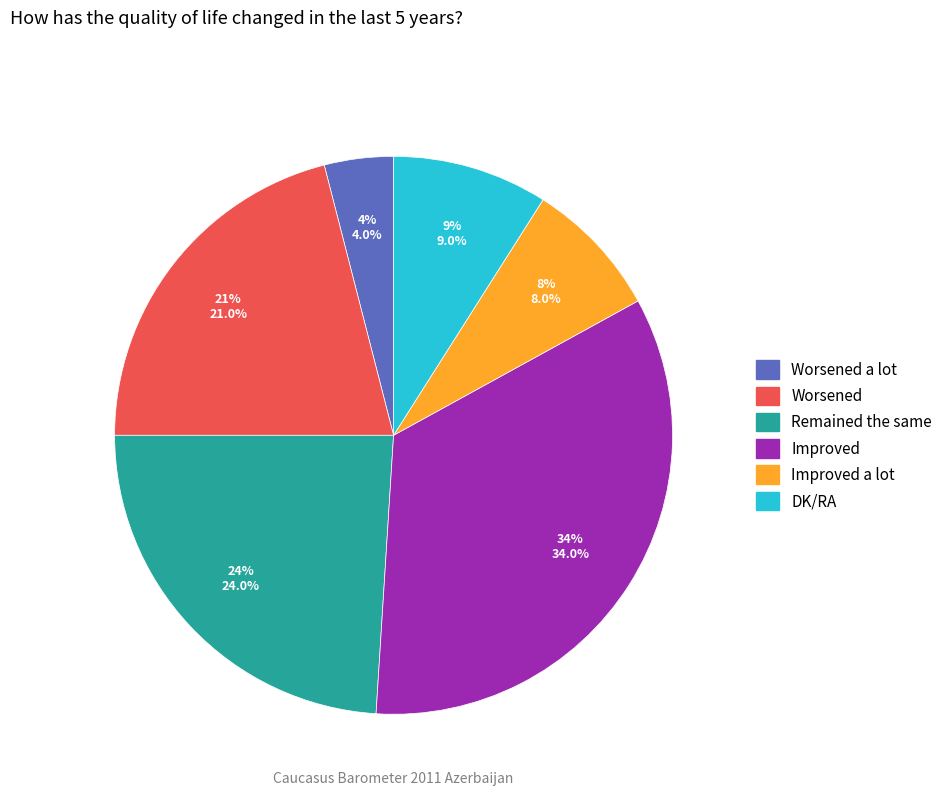

To the nearest percent, what is the average slice percentage?

17%